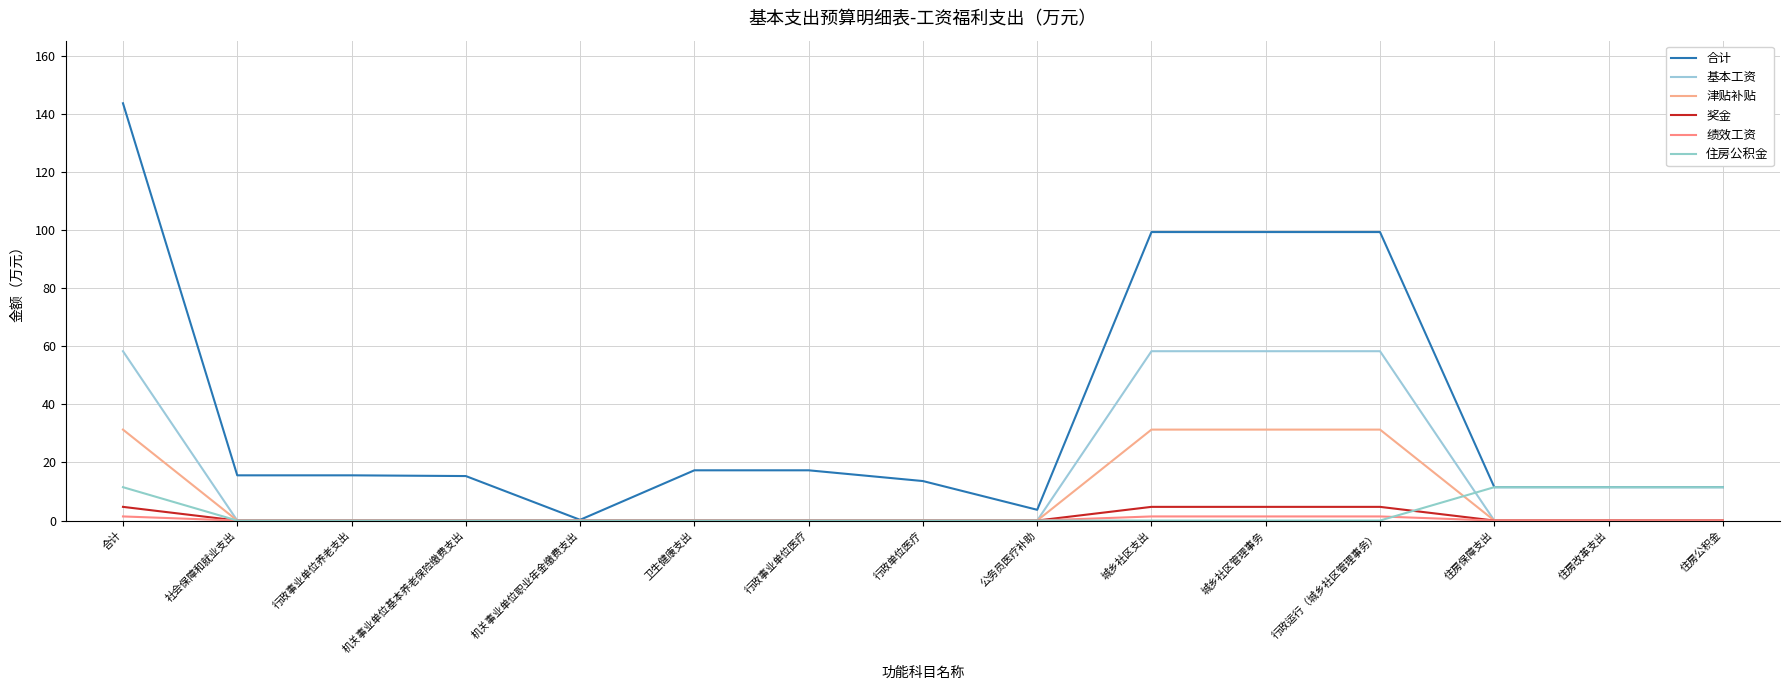

True or false: 奖金 has more than 0 interior local peaks.

False